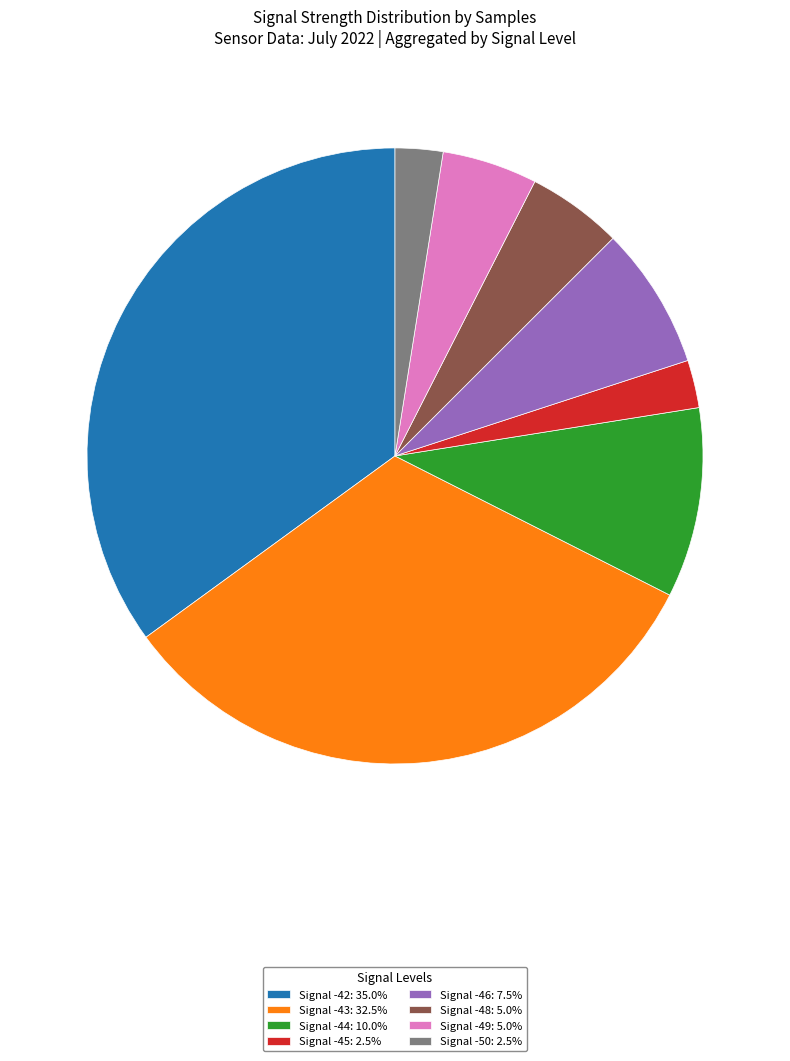

Approximately how many times larger is the value at Signal -42: 35.0% compared to Signal -48: 5.0%?

7.0